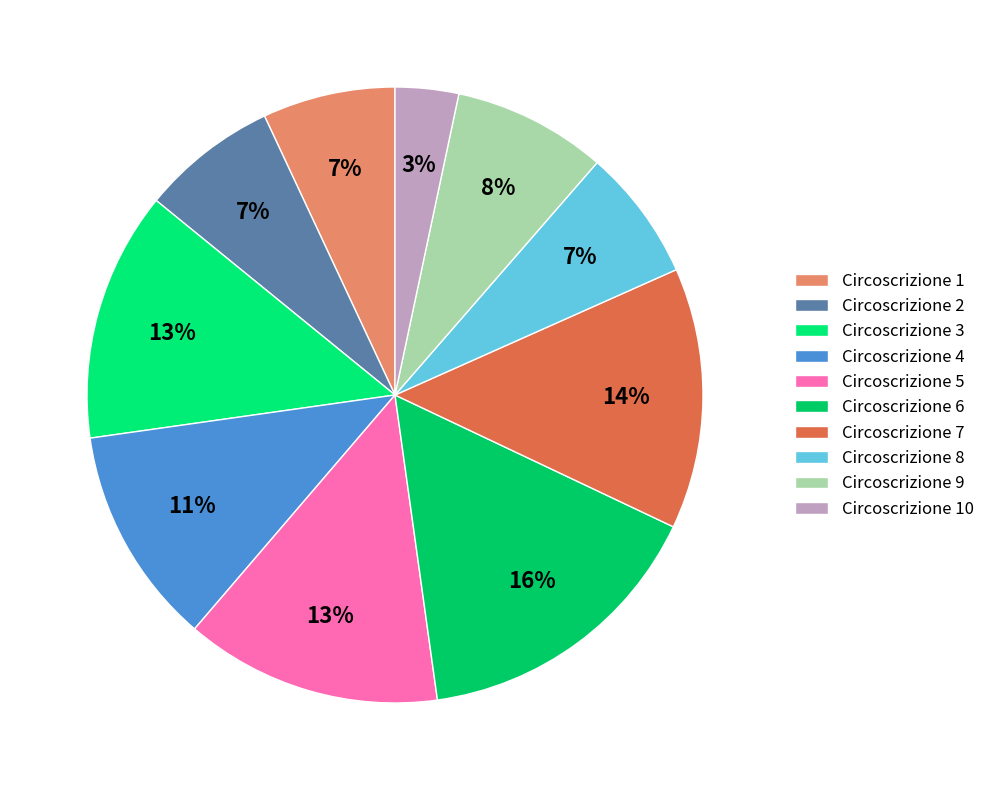

How many slices are in this pie chart?

10